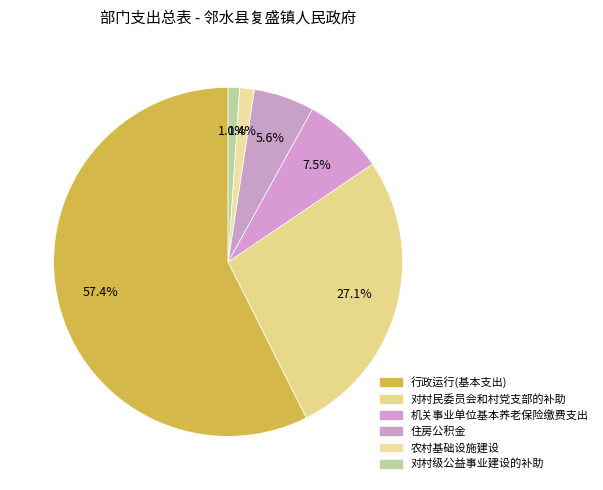

Rank the categories by value from lowest to highest.

对村级公益事业建设的补助, 农村基础设施建设, 住房公积金, 机关事业单位基本养老保险缴费支出, 对村民委员会和村党支部的补助, 行政运行(基本支出)